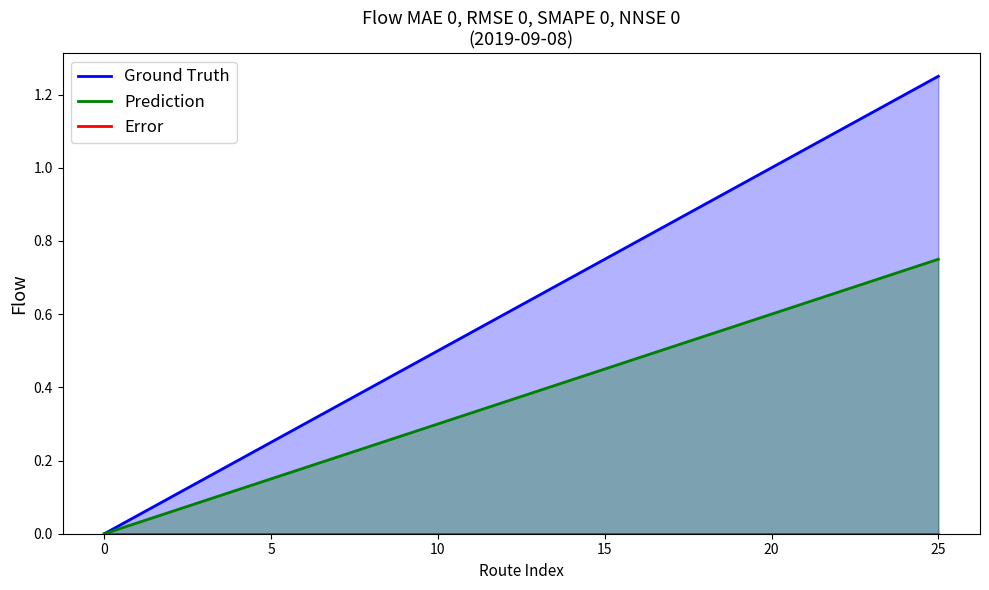

True or false: Prediction has a value of 0.2 at 17.

False